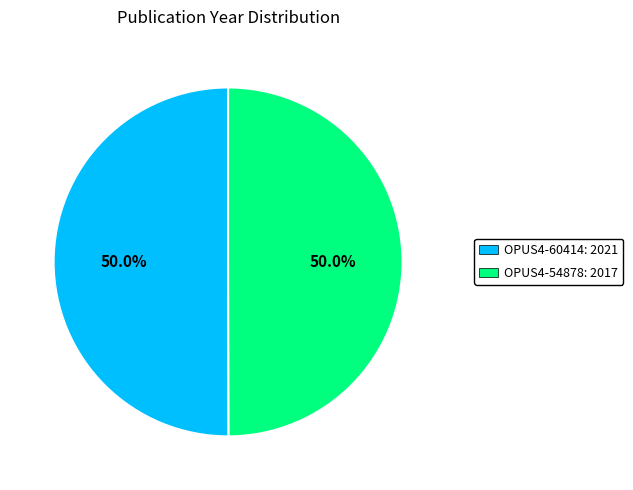

How many segments does this pie chart have?

2